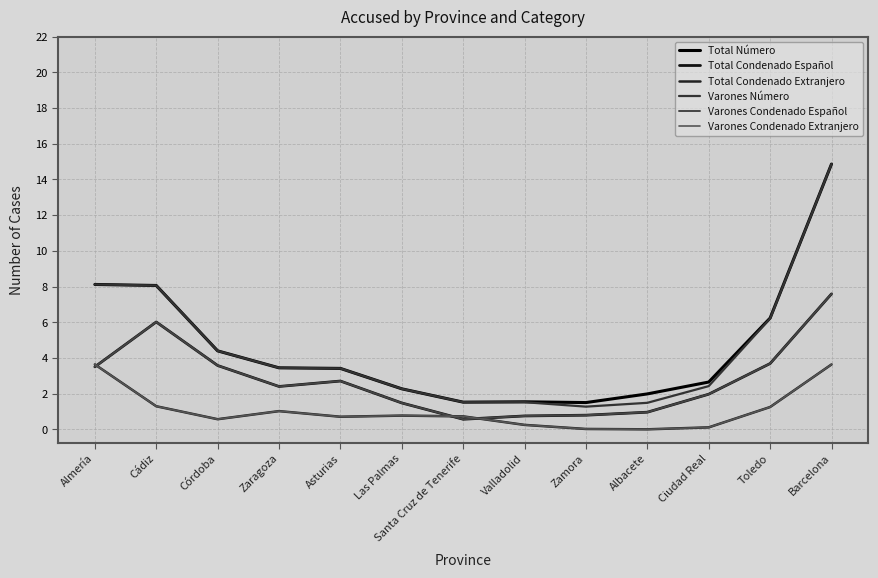

Does the chart have visible grid lines?

Yes